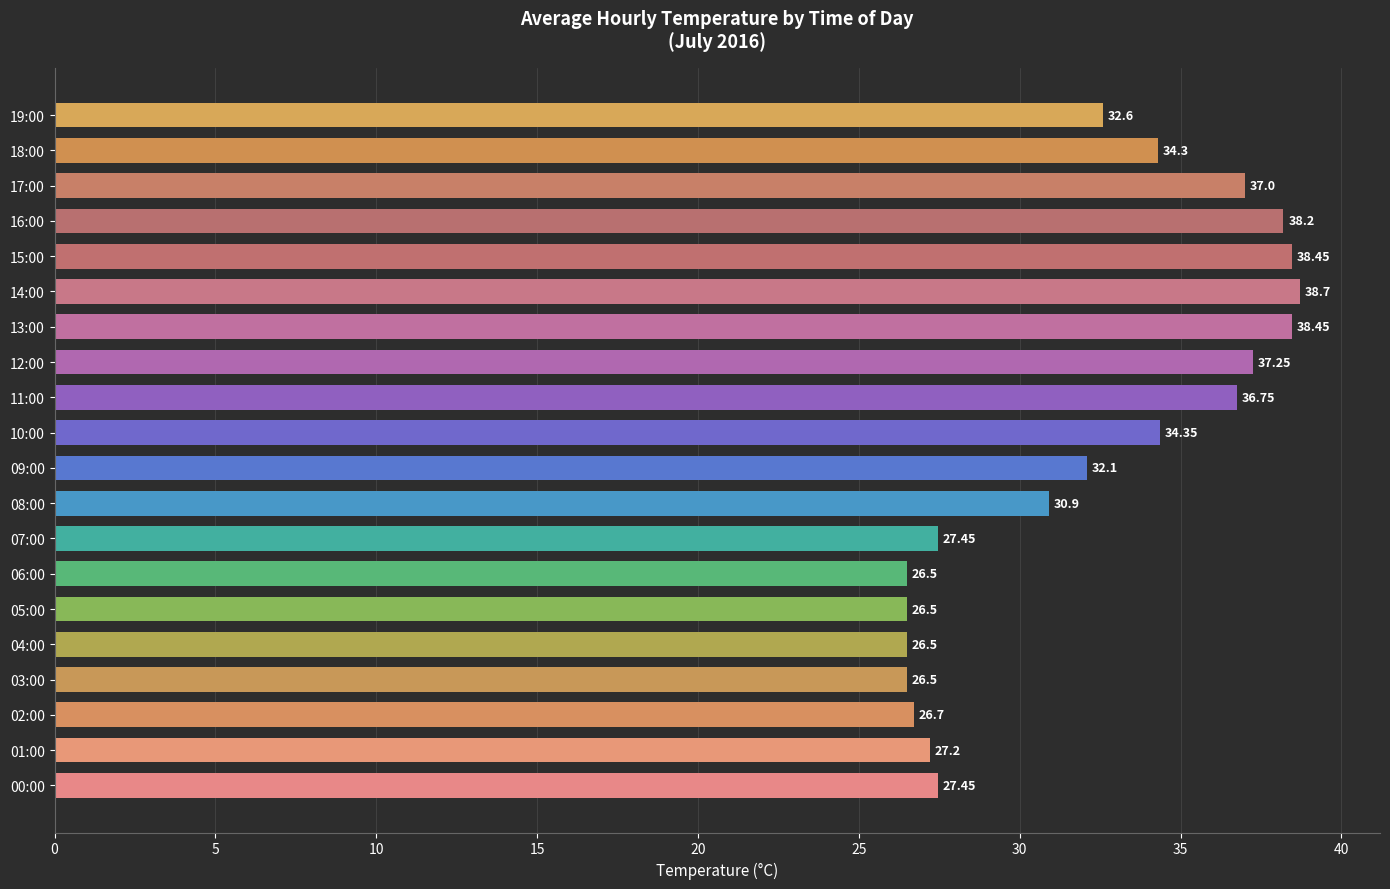

Approximately how many times larger is the value at 17:00 compared to 12:00?

1.0